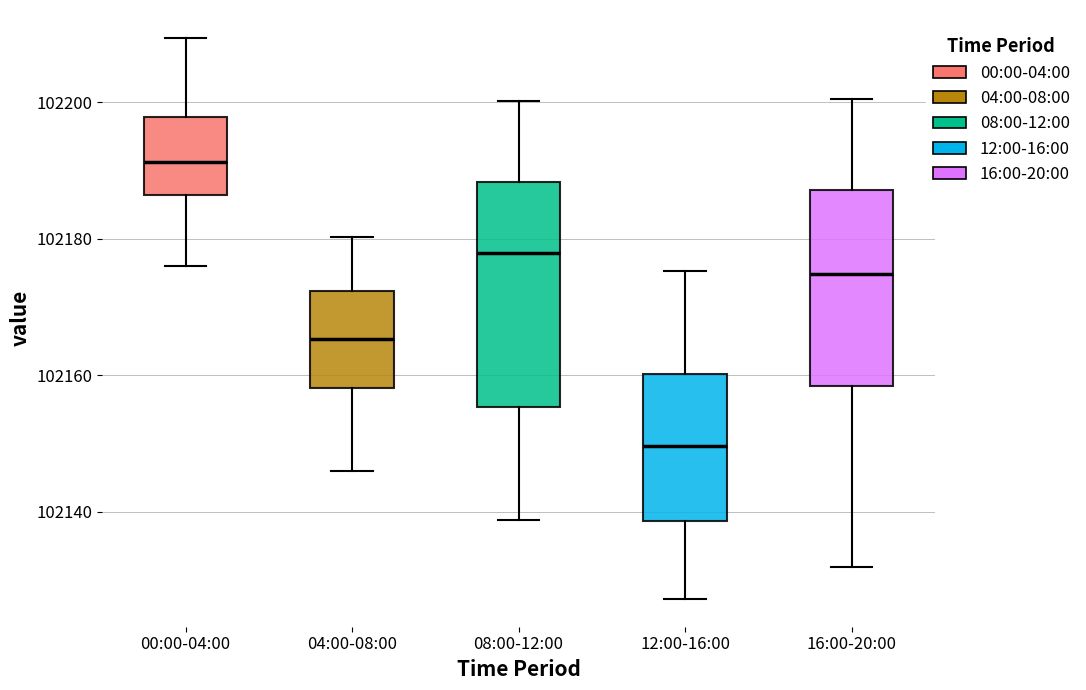

Reading left to right, transcribe this box plot: for each box, give where its median line is, the range the box spans, and where its two whiskers end, as read against the y-axis. The values are not printed on the chart, so give them approximately, as read against the axis.

00:00-04:00: median 102192, box 102186 to 102198, whiskers 102176 to 102210
04:00-08:00: median 102166, box 102158 to 102172, whiskers 102146 to 102180
08:00-12:00: median 102178, box 102156 to 102188, whiskers 102138 to 102200
12:00-16:00: median 102150, box 102138 to 102160, whiskers 102128 to 102176
16:00-20:00: median 102174, box 102158 to 102188, whiskers 102132 to 102200